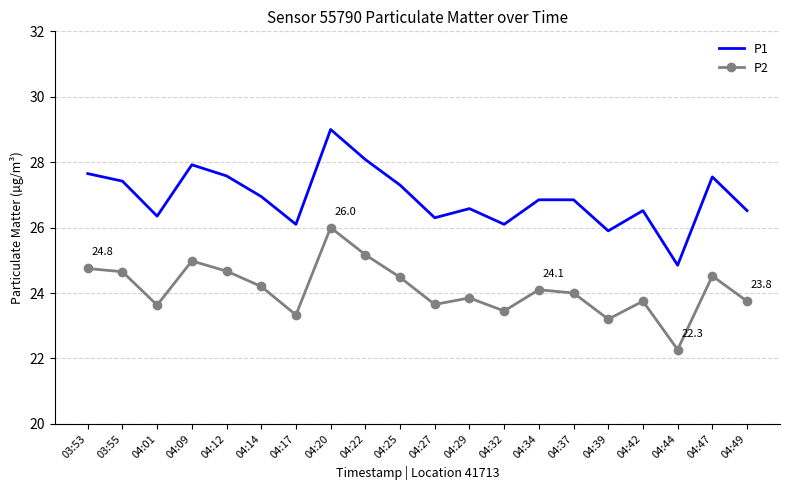

Count the number of categories in the chart.

20